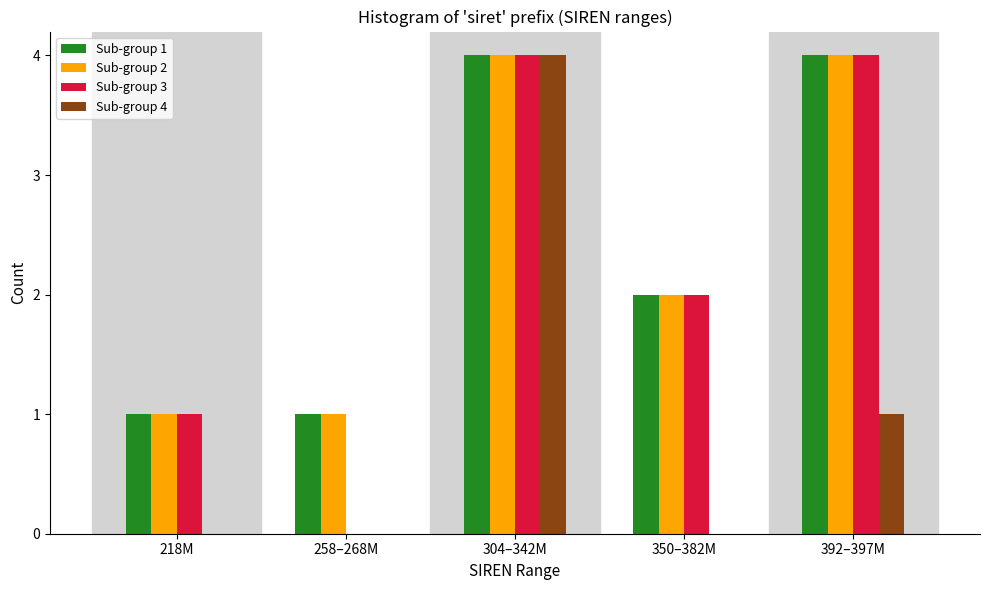

Reading right to left, what are all the values shown in this chart?

Sub-group 1: 392–397M=4	350–382M=2	304–342M=4	258–268M=1	218M=1
Sub-group 2: 392–397M=4	350–382M=2	304–342M=4	258–268M=1	218M=1
Sub-group 3: 392–397M=4	350–382M=2	304–342M=4	258–268M=0	218M=1
Sub-group 4: 392–397M=1	350–382M=0	304–342M=4	258–268M=0	218M=0